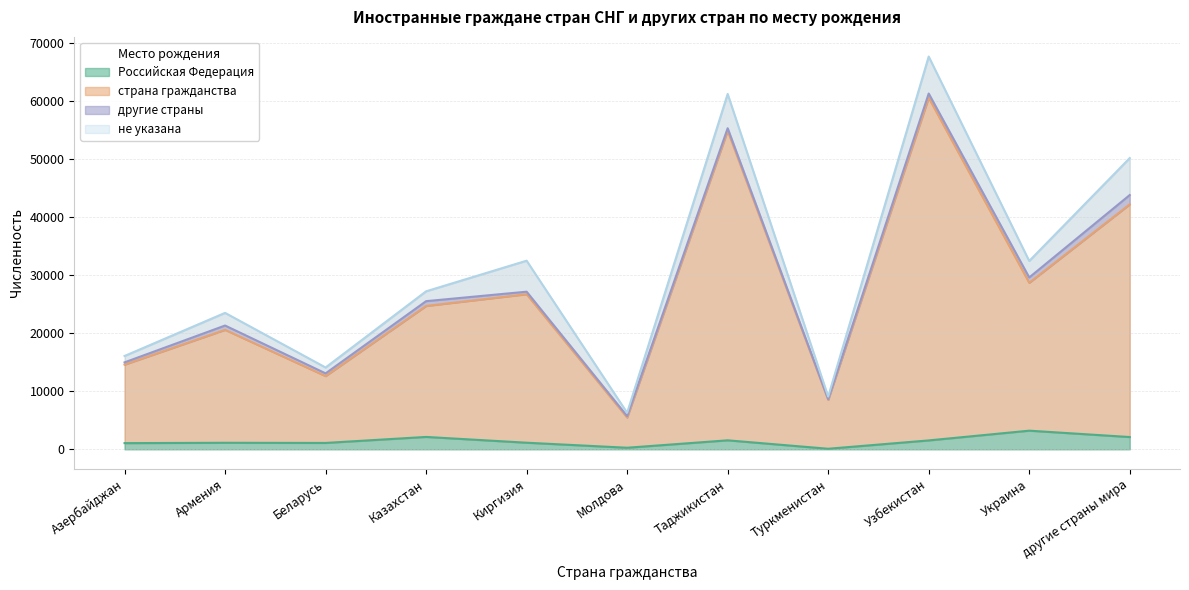

At which label does Российская Федерация reach its minimum?

Туркменистан